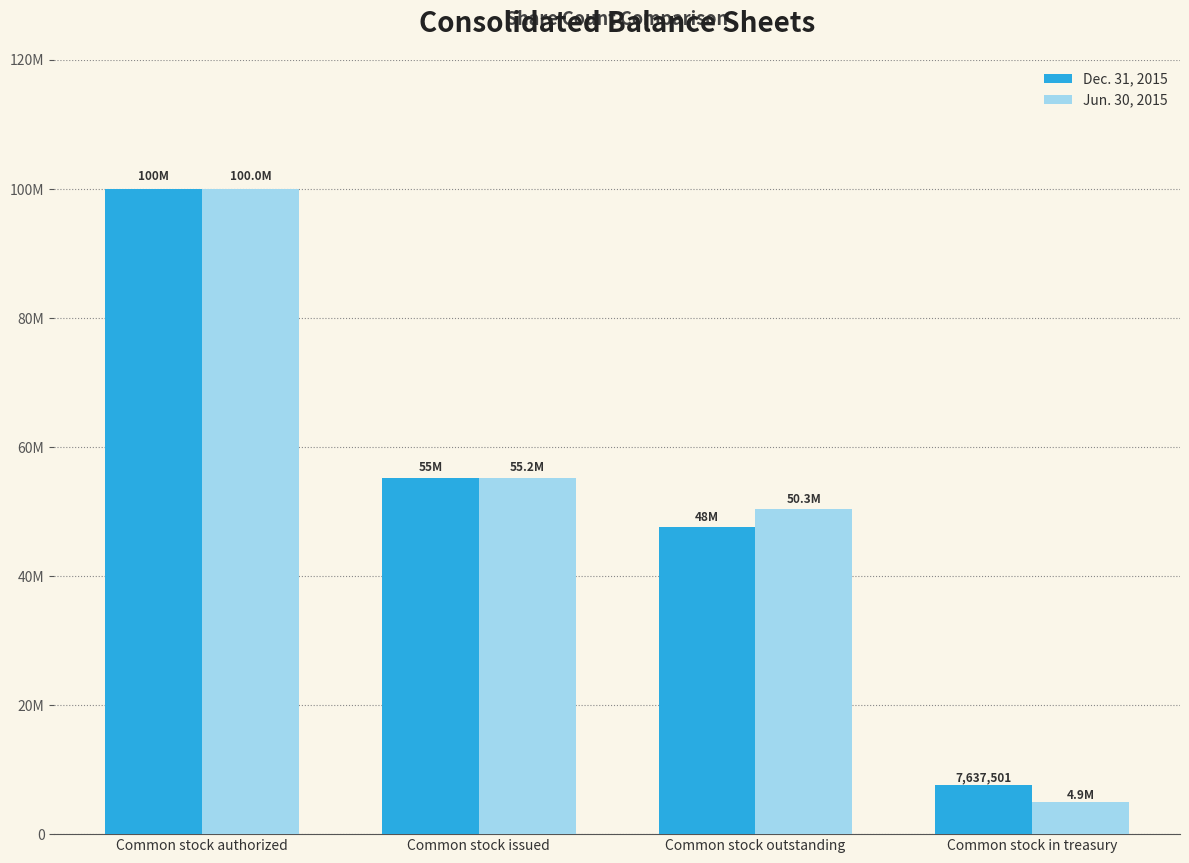

What is the sum of the Jun. 30, 2015 values at Common stock outstanding and Common stock issued?

105553186